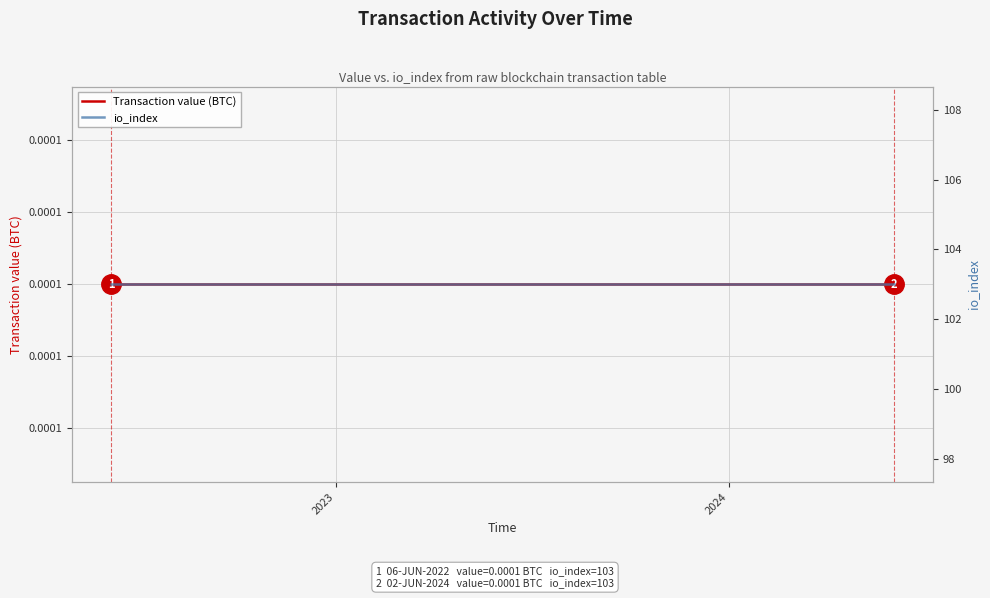

The value of io_index at 2 is 49.5. True or false?

False